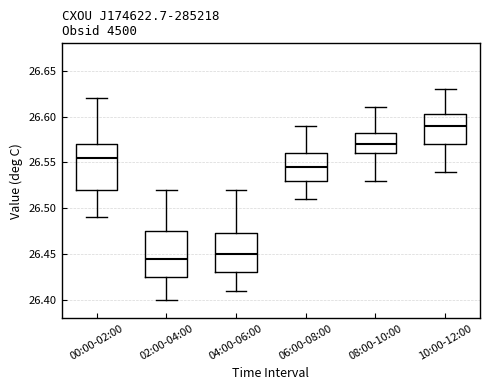

Reading left to right, transcribe this box plot: for each box, give where its median line is, the range the box spans, and where its two whiskers end, as read against the y-axis. The values are not printed on the chart, so give them approximately, as read against the axis.

00:00-02:00: median 26.555, box 26.520 to 26.570, whiskers 26.490 to 26.620
02:00-04:00: median 26.445, box 26.425 to 26.475, whiskers 26.400 to 26.520
04:00-06:00: median 26.450, box 26.430 to 26.475, whiskers 26.410 to 26.520
06:00-08:00: median 26.545, box 26.530 to 26.560, whiskers 26.510 to 26.590
08:00-10:00: median 26.570, box 26.560 to 26.585, whiskers 26.530 to 26.610
10:00-12:00: median 26.590, box 26.570 to 26.605, whiskers 26.540 to 26.630